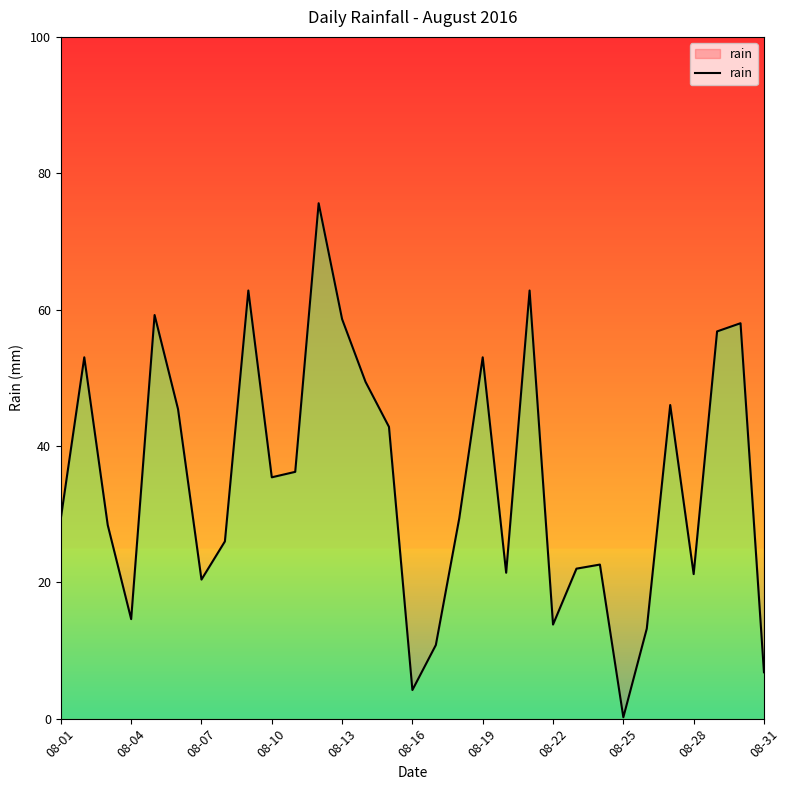

Count the number of values greater than 29.

17